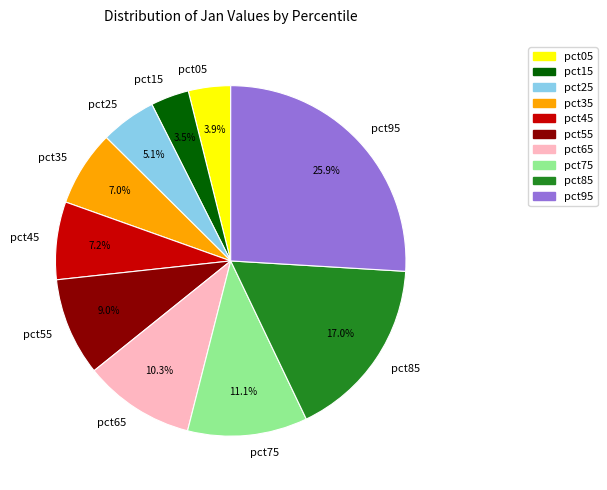

Which slice is the largest?

pct95